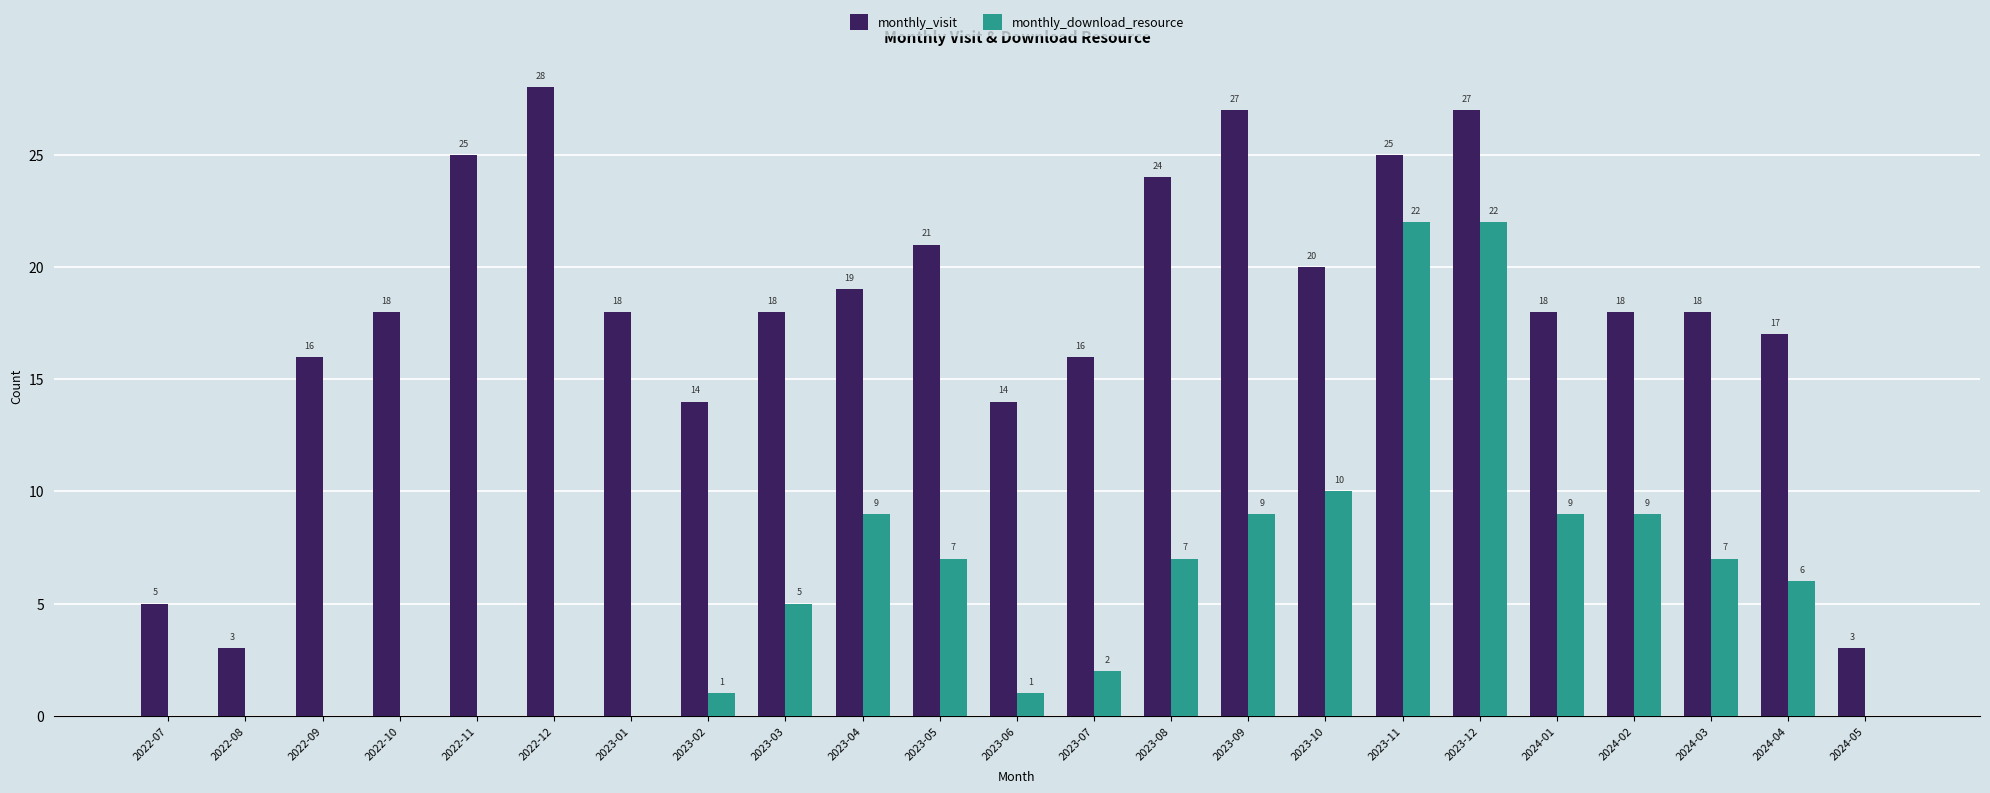

How many positive values does the monthly_download_resource series have?

15